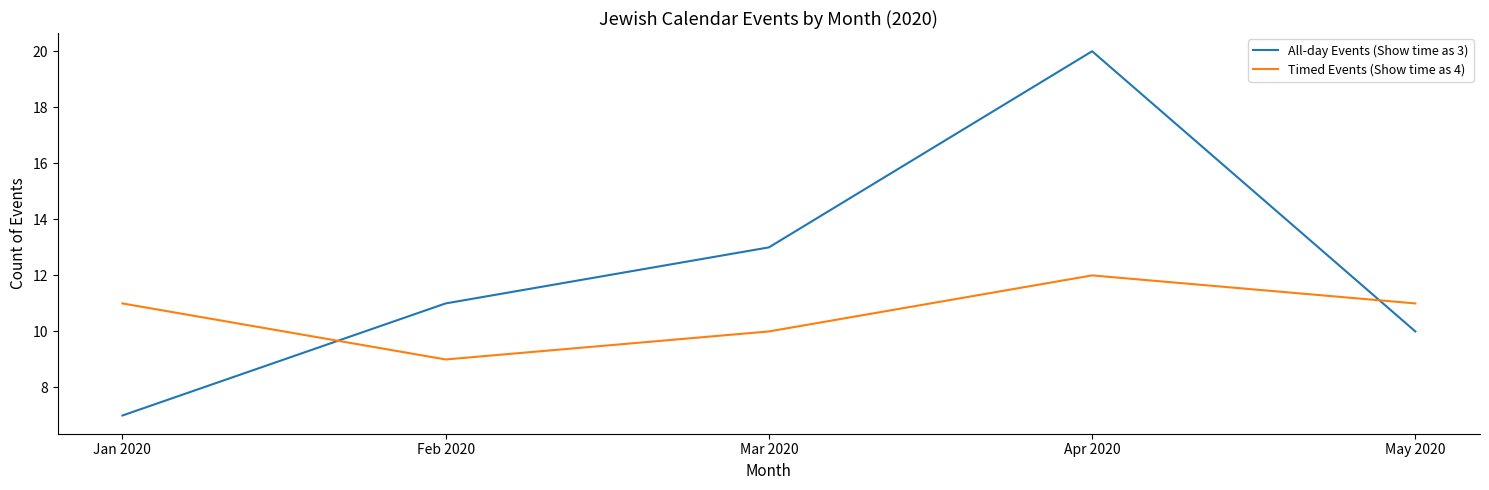

At which category is the sum across all series the highest?

Apr 2020